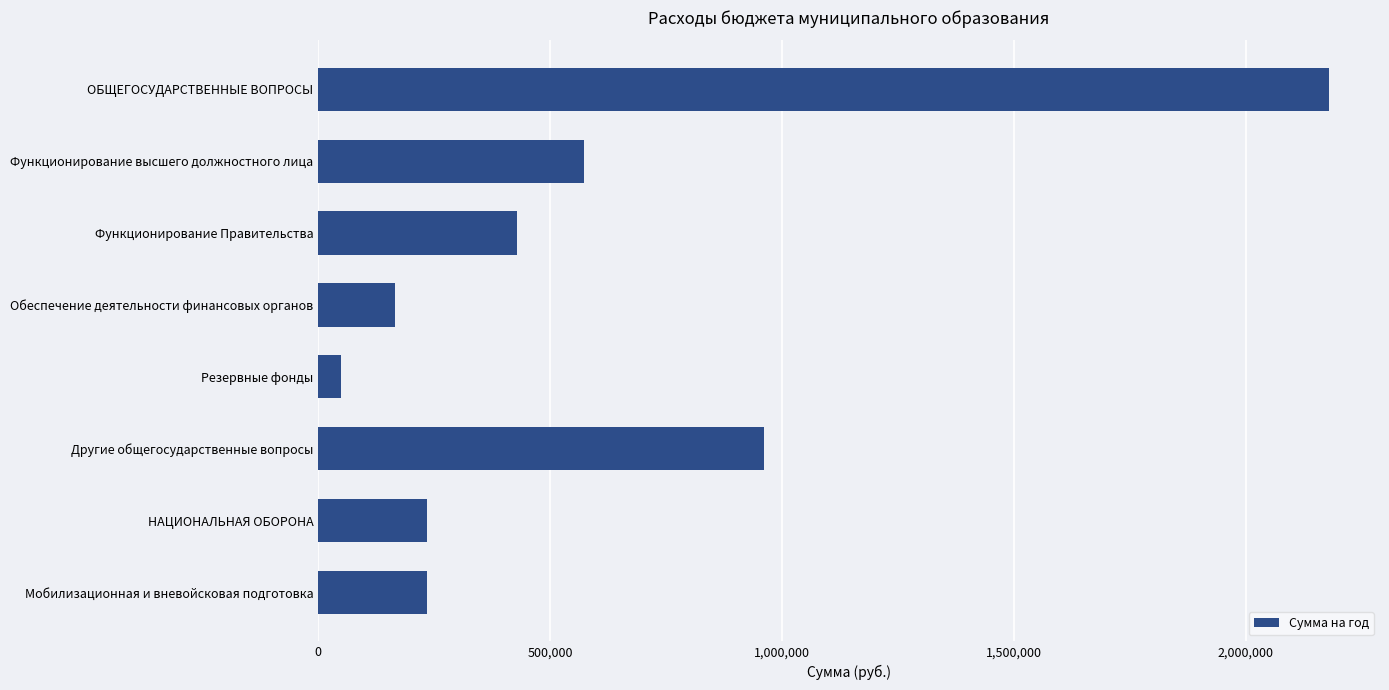

Reading bottom to top, extract all data points from this chart.

235700	235700	962200	50000	164916	429628	573606	2180350